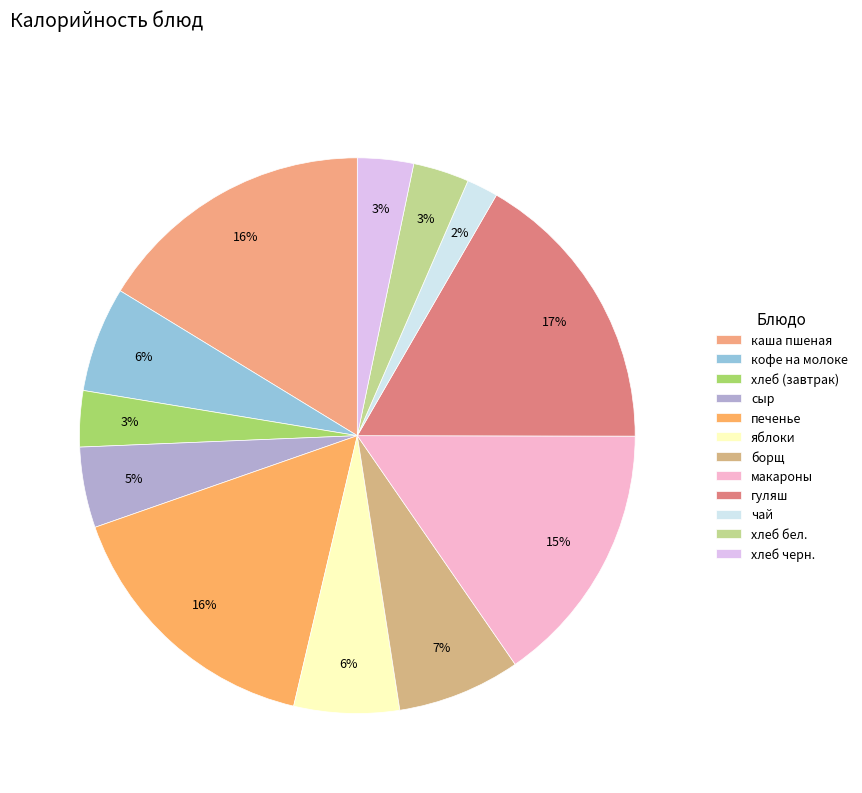

Count the number of slices in the pie.

12